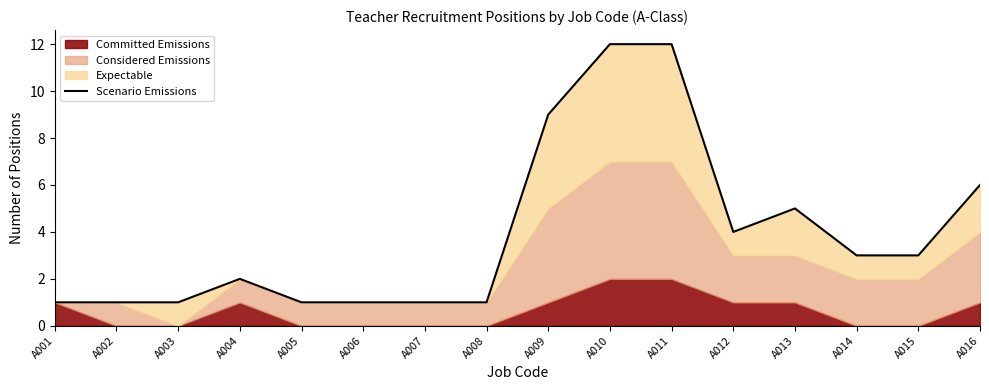

Does the chart have visible grid lines?

No